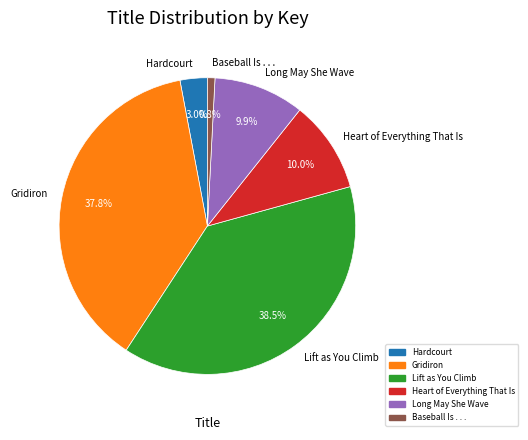

How much of the chart is everything except Baseball Is . . .?

99.2%